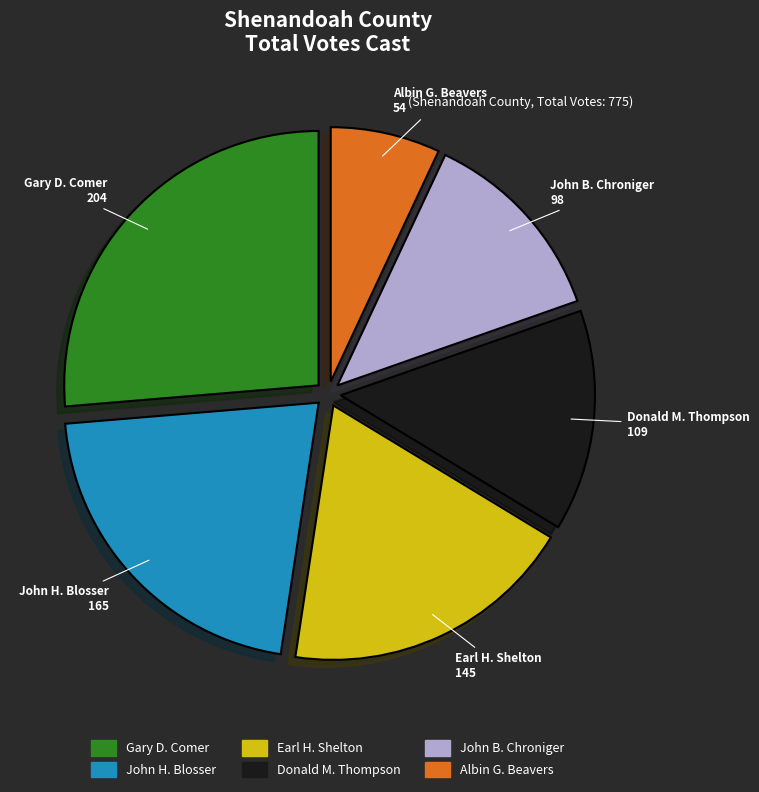

Count the number of slices in the pie.

6